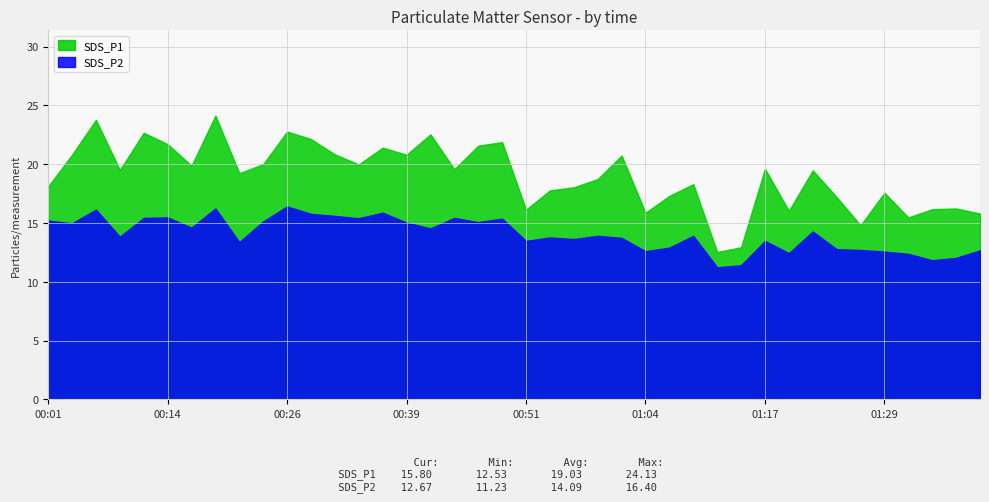

True or false: SDS_P1 and SDS_P2 cross at least once.

False